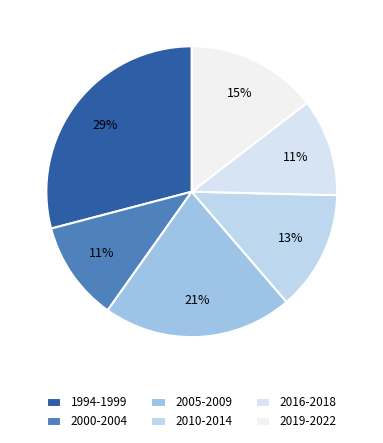

Does any single category account for the majority?

No